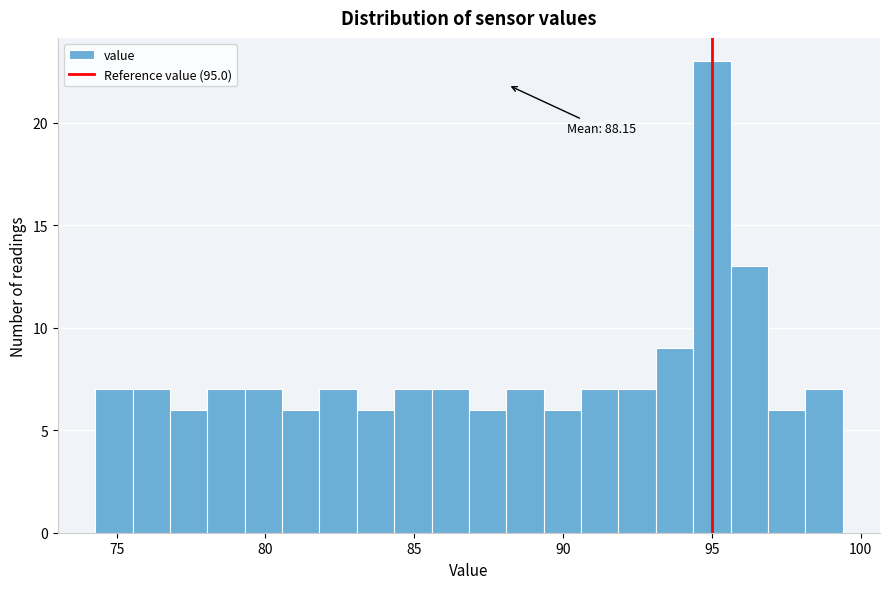

Around what value on the x-axis is the tallest bar? Give the approximate position of its centre, as read against the axis.

95.0